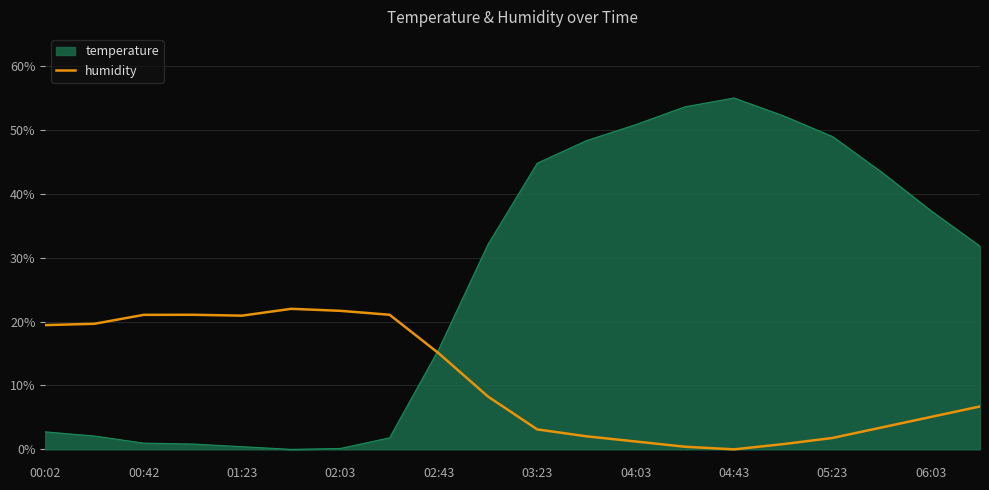

How many categories are shown in the chart?

20